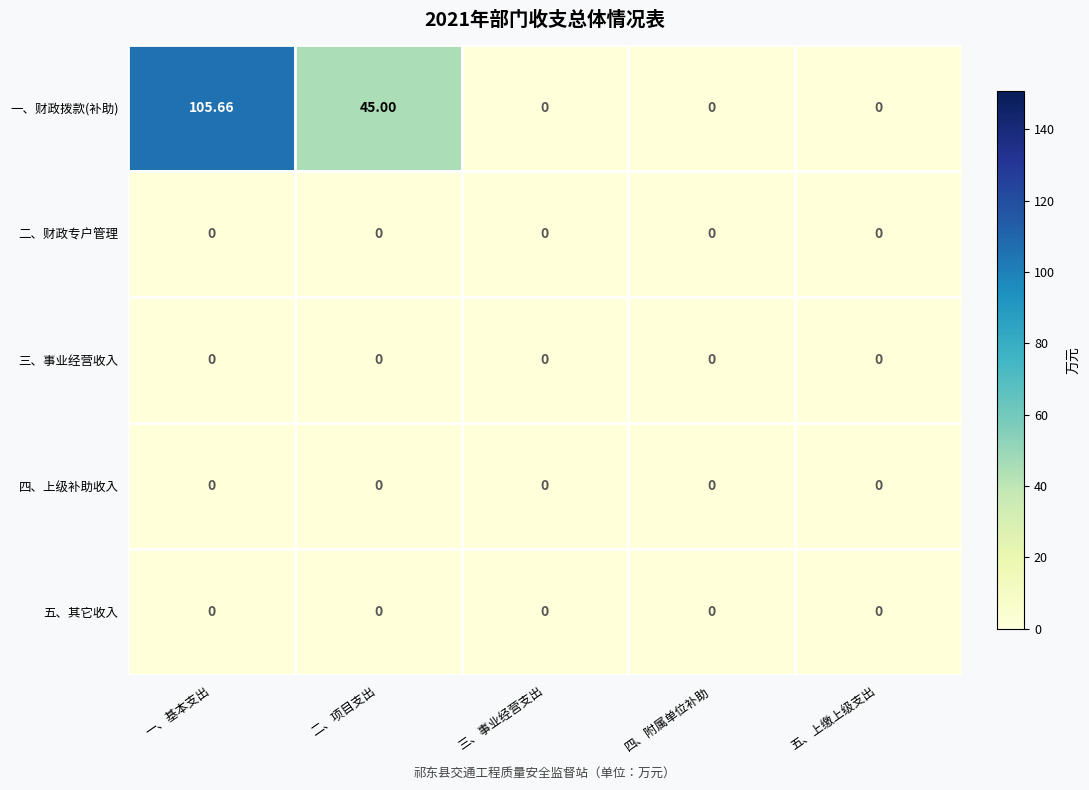

Which series has the largest range (max minus min)?

一、财政拨款(补助)